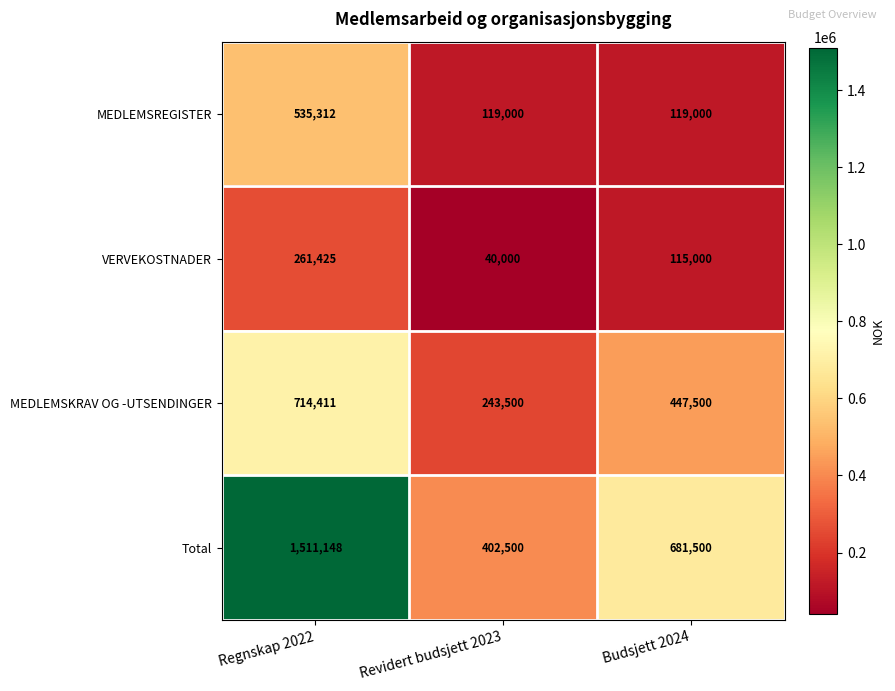

What is the total value across all series at Regnskap 2022?

3022296